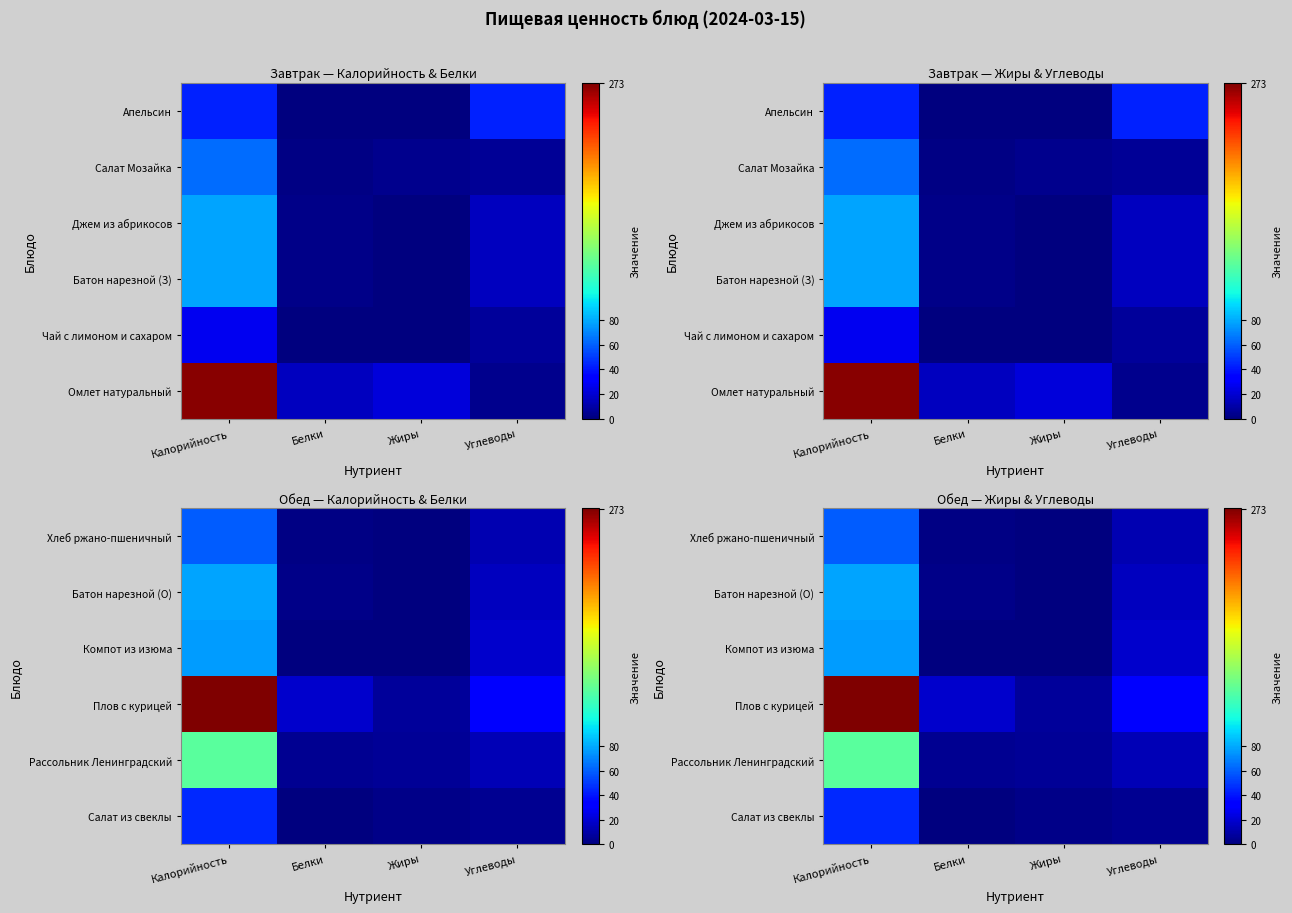

At Жиры, list the series in order from smallest to largest.

Компот из изюма, Хлеб ржано-пшеничный, Батон нарезной (О), Салат из свеклы, Рассольник Ленинградский, Плов с курицей